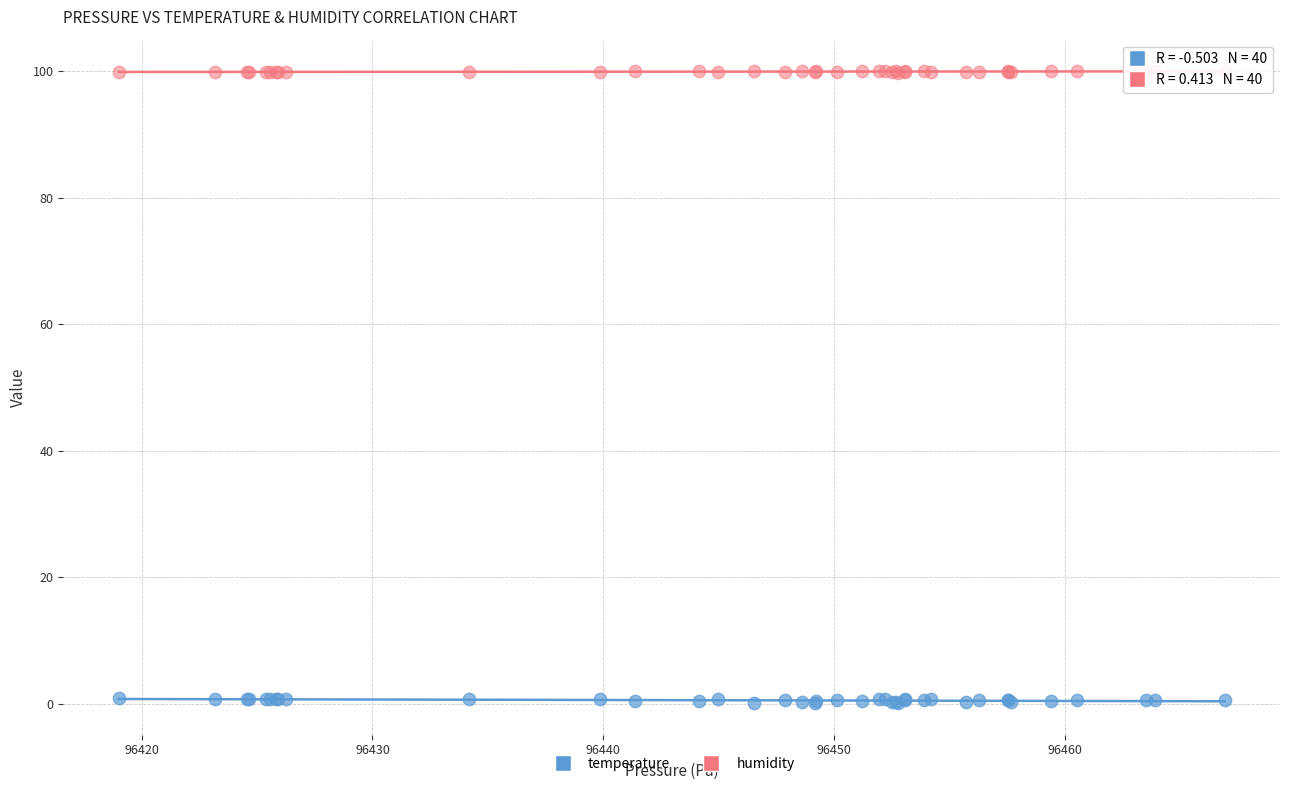

What are all the series names shown in the legend?

temperature, humidity